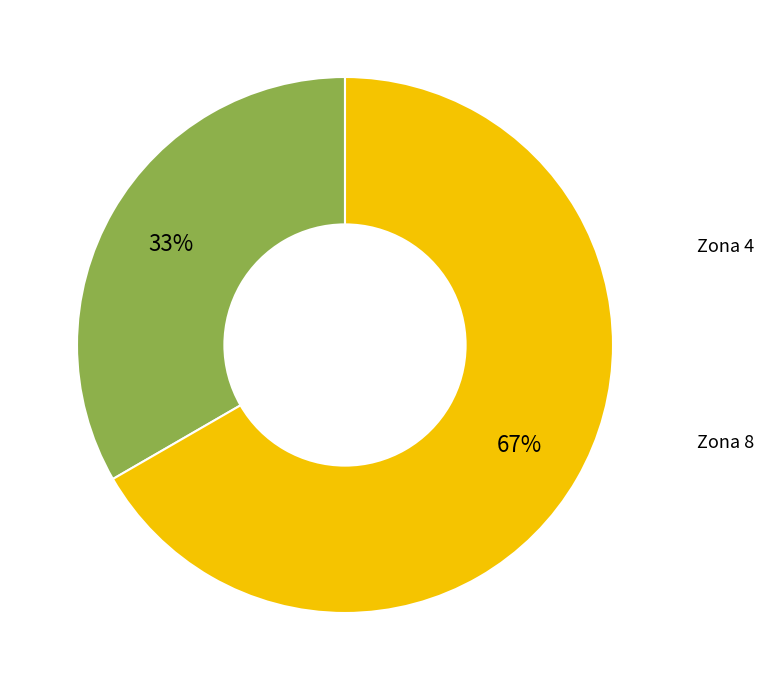

What is the total percentage of Zona 8 and Zona 4?

100.0%